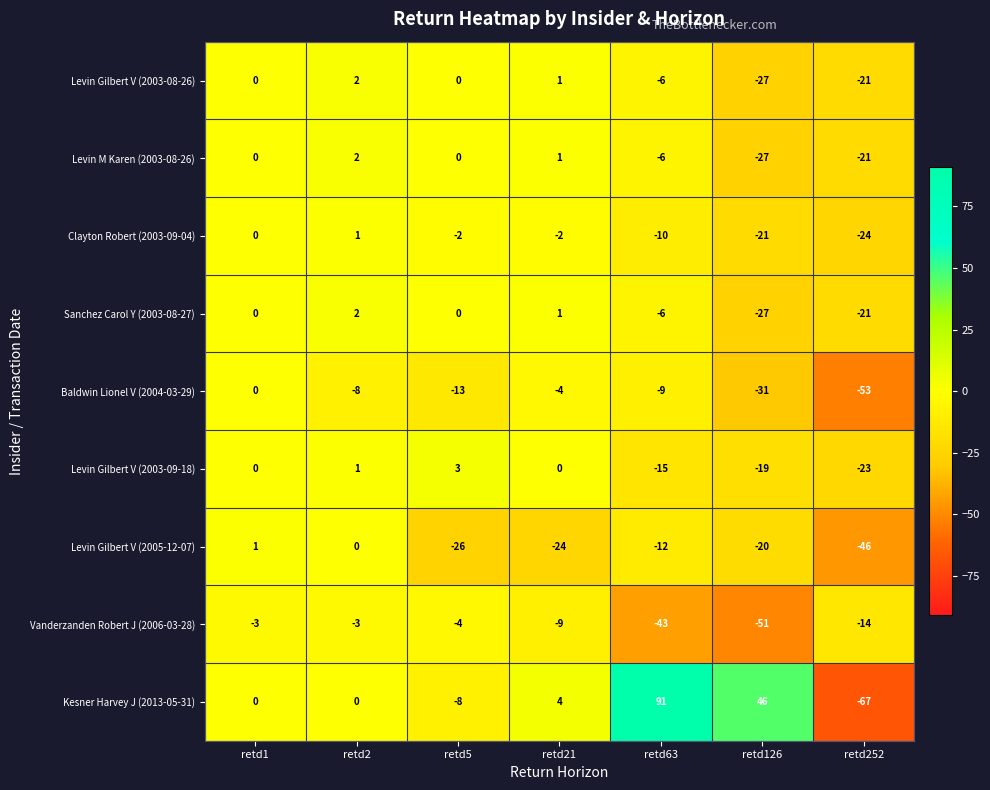

What is the total value across all series at retd21?

-32